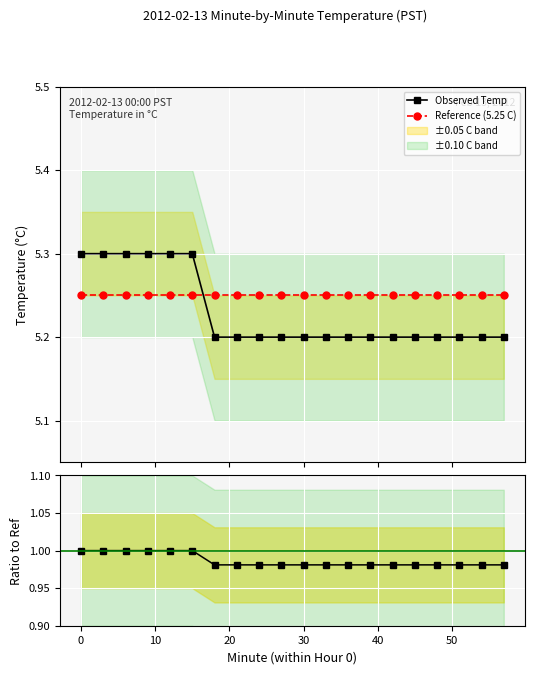

What is the difference between the maximum and minimum values in the Observed Temp series?

0.1